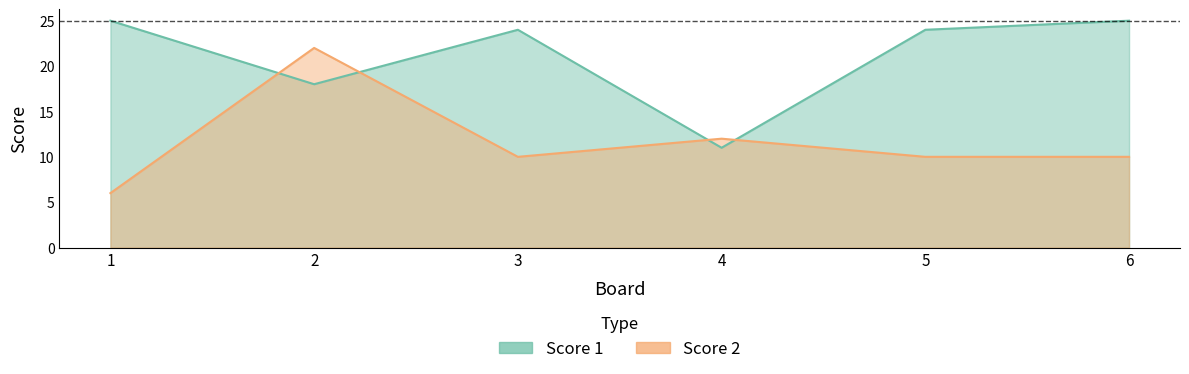

At how many categories does at least one series exceed 11?

6